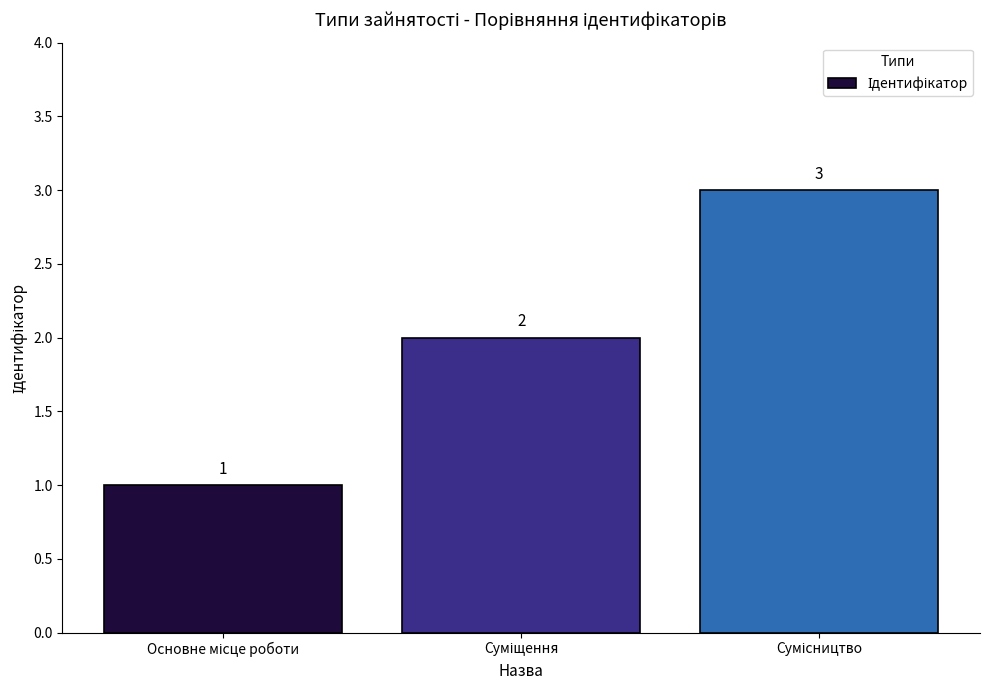

What is the maximum value shown in the chart?

3